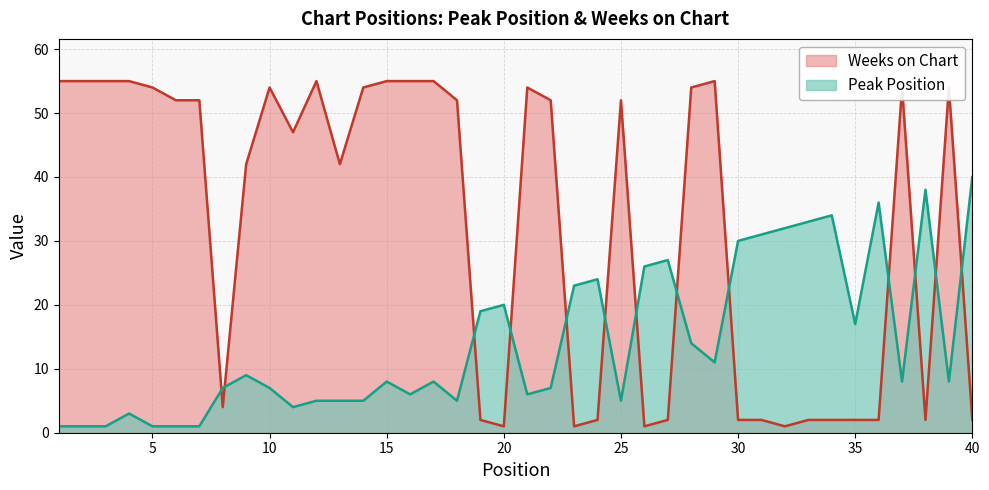

Reading left to right, what are all the values shown in this chart?

Peak Position: 1=1	2=1	3=1	4=3	5=1	6=1	7=1	8=7	9=9	10=7	11=4	12=5	13=5	14=5	15=8	16=6	17=8	18=5	19=19	20=20	21=6	22=7	23=23	24=24	25=5	26=26	27=27	28=14	29=11	30=30	31=31	32=32	33=33	34=34	35=17	36=36	37=8	38=38	39=8	40=40
Weeks on Chart: 1=55	2=55	3=55	4=55	5=54	6=52	7=52	8=4	9=42	10=54	11=47	12=55	13=42	14=54	15=55	16=55	17=55	18=52	19=2	20=1	21=54	22=52	23=1	24=2	25=52	26=1	27=2	28=54	29=55	30=2	31=2	32=1	33=2	34=2	35=2	36=2	37=54	38=2	39=54	40=2